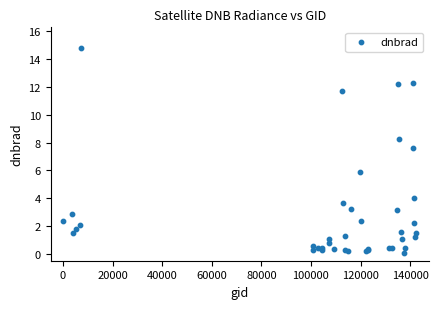

What Y value in the scatter plot is closest to 7?

7.6